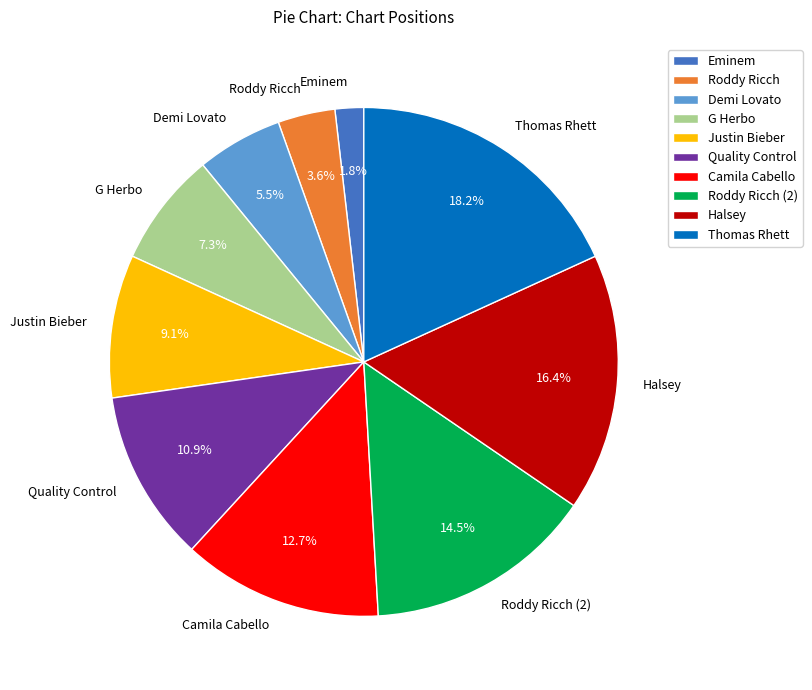

Does Thomas Rhett account for over 50% of the chart?

No